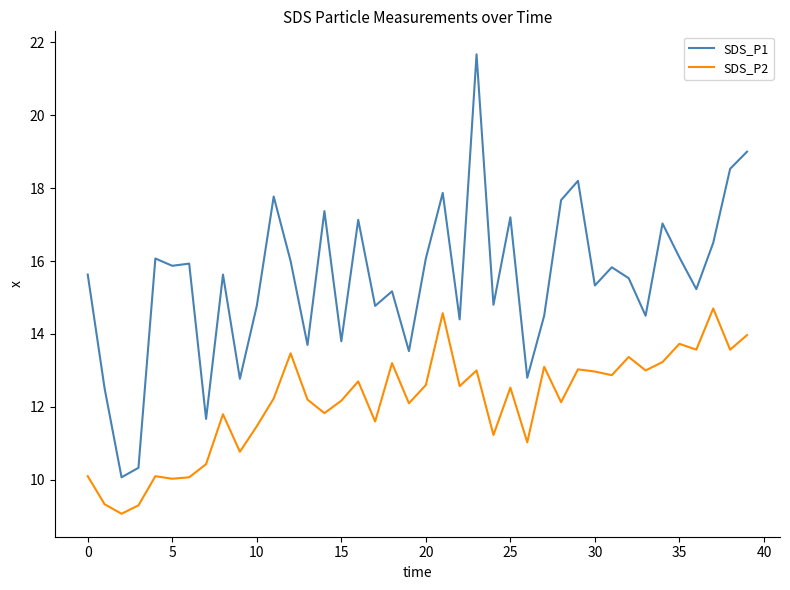

True or false: SDS_P1 and SDS_P2 cross at least once.

False